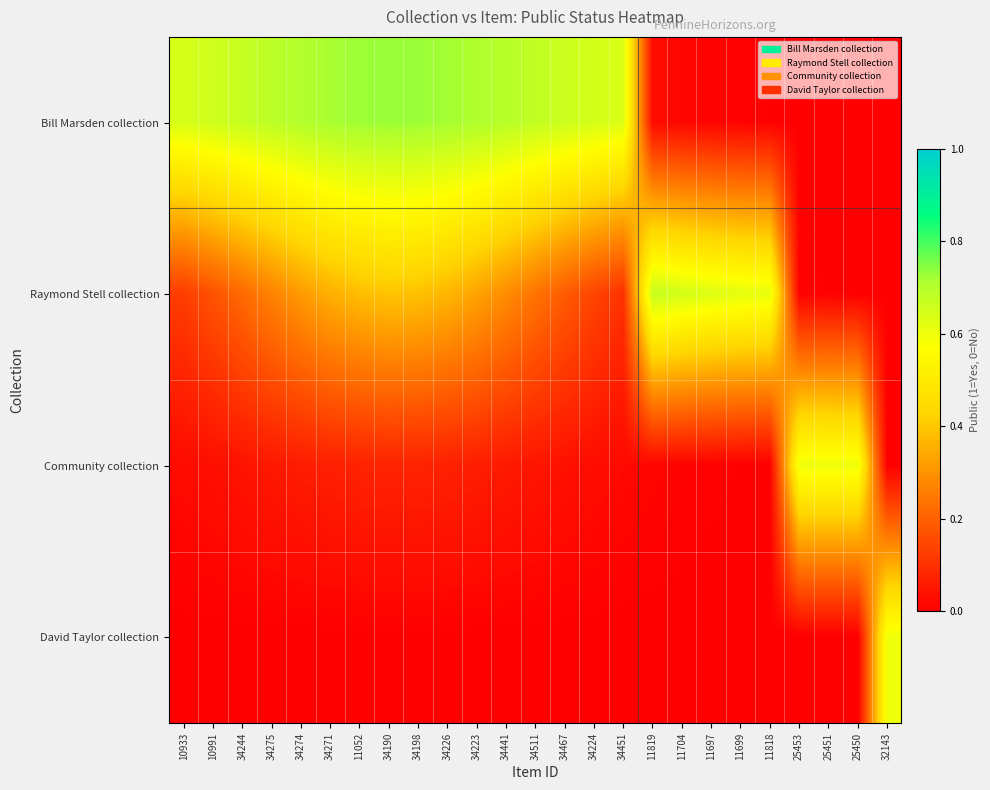

At how many categories does at least one series exceed 0?

25